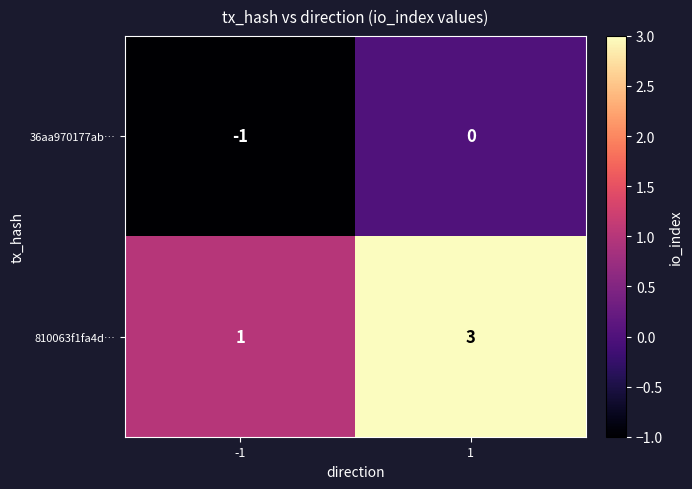

List the series in order of their overall mean, lowest first.

36aa970177ab…, 810063f1fa4d…